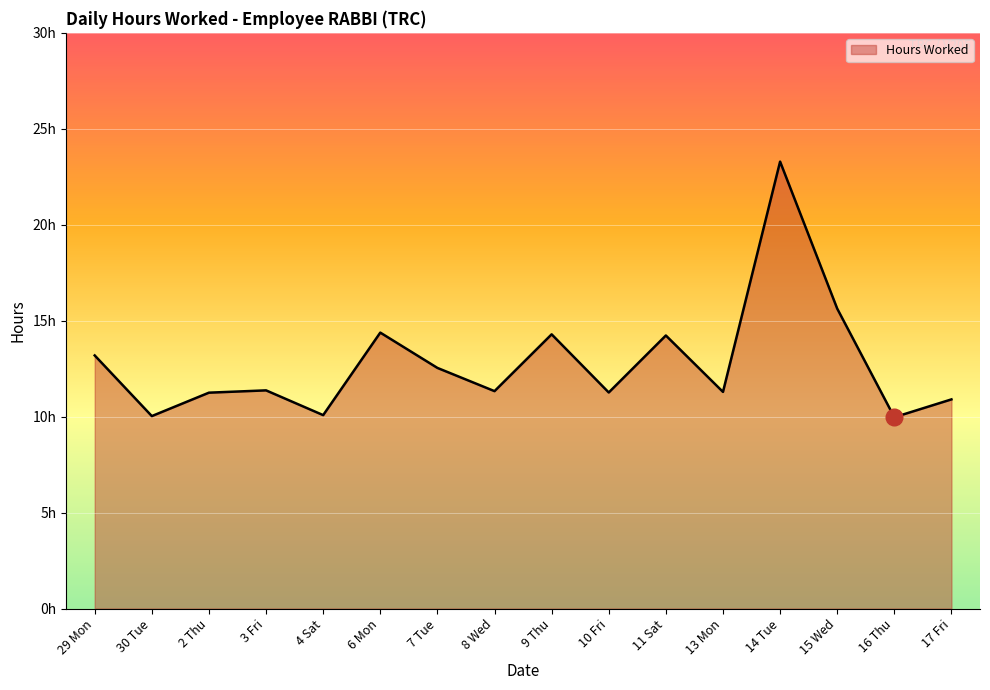

What is the value of the 5th point from the left?

10.1